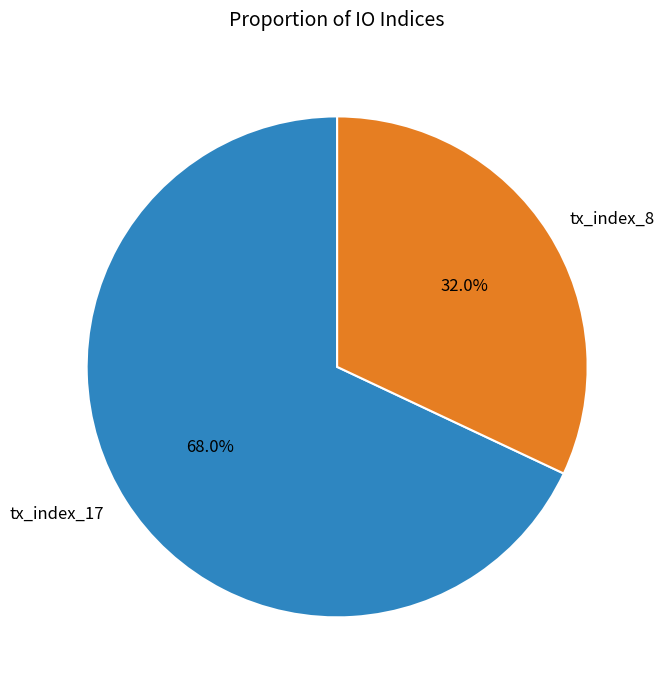

Combined, what portion of the pie is tx_index_17 and tx_index_8?

100.0%